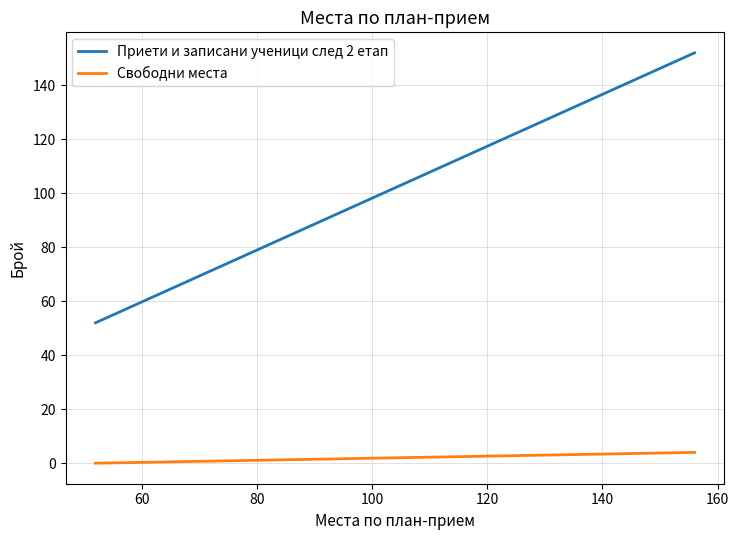

What are all the series names shown in the legend?

Приети и записани ученици след 2 етап, Свободни места